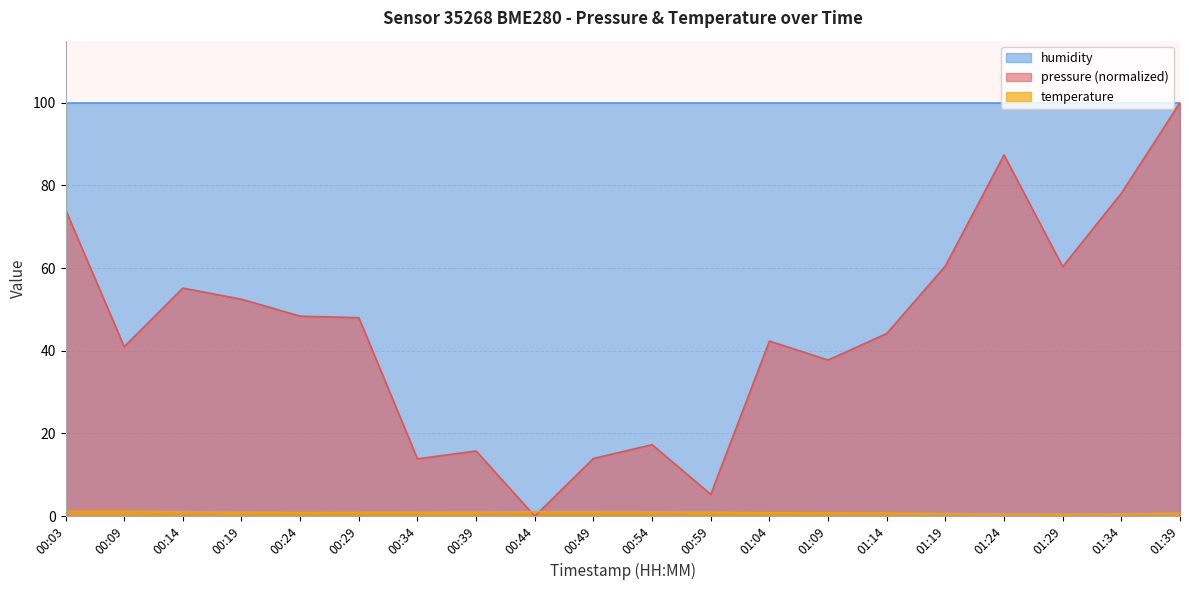

How many categories are shown in the chart?

20